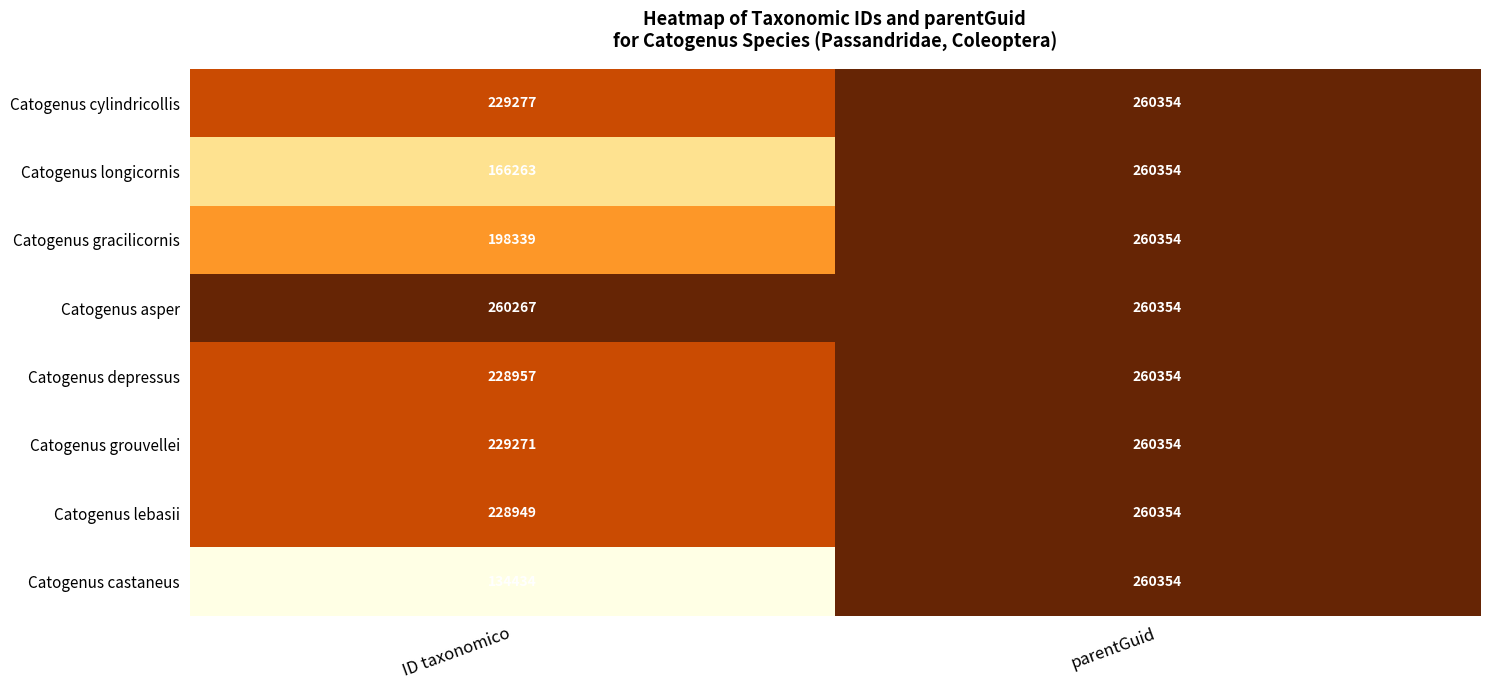

Which series changed the most between ID taxonomico and parentGuid?

Catogenus castaneus